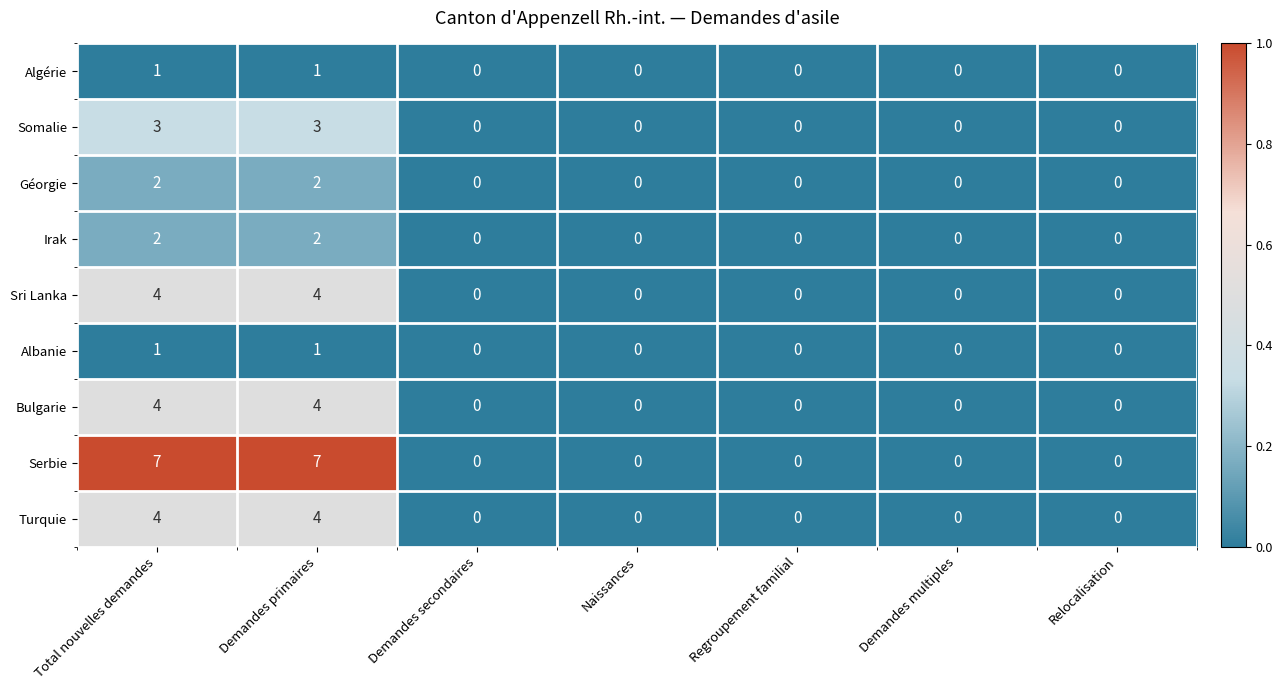

How many series are shown in this chart?

9